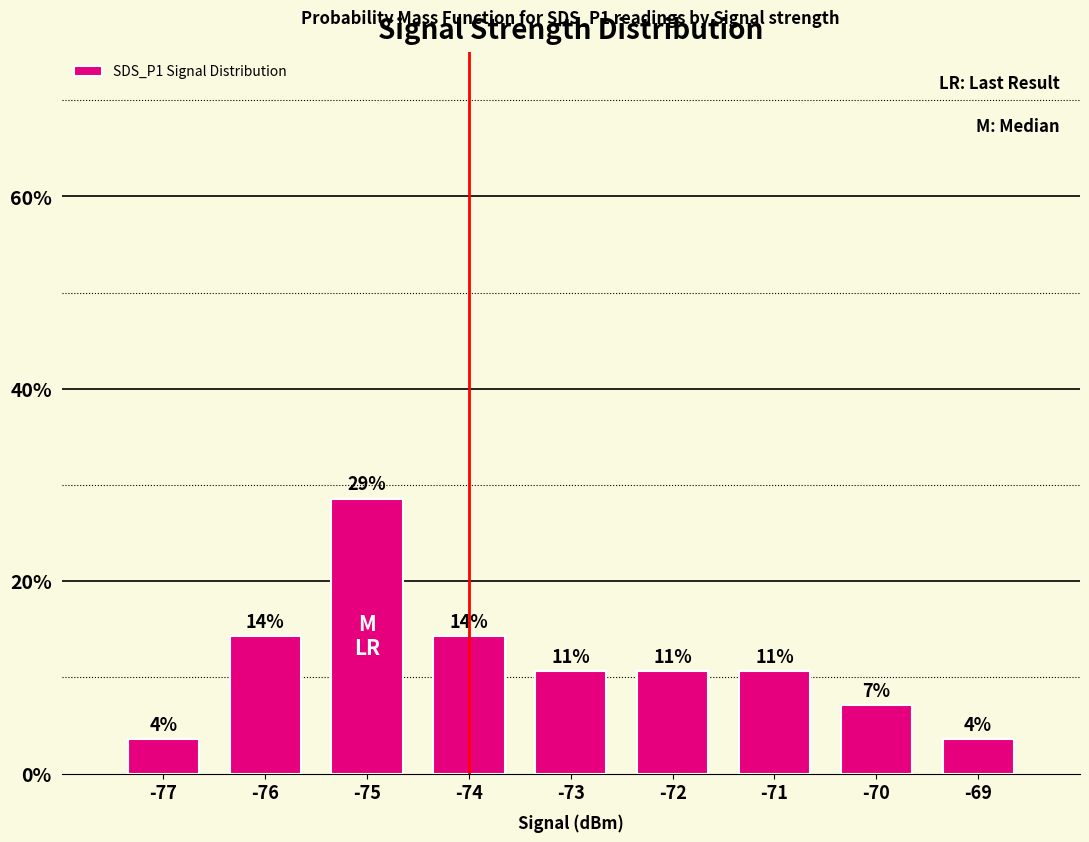

Does the chart contain stacked bars?

No